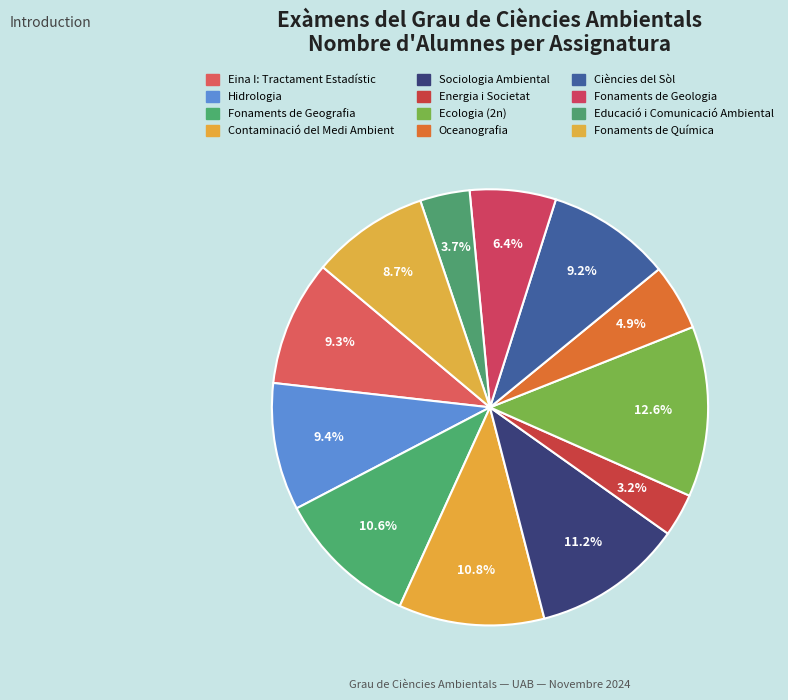

Which category has the smallest portion of the pie?

Energia i Societat